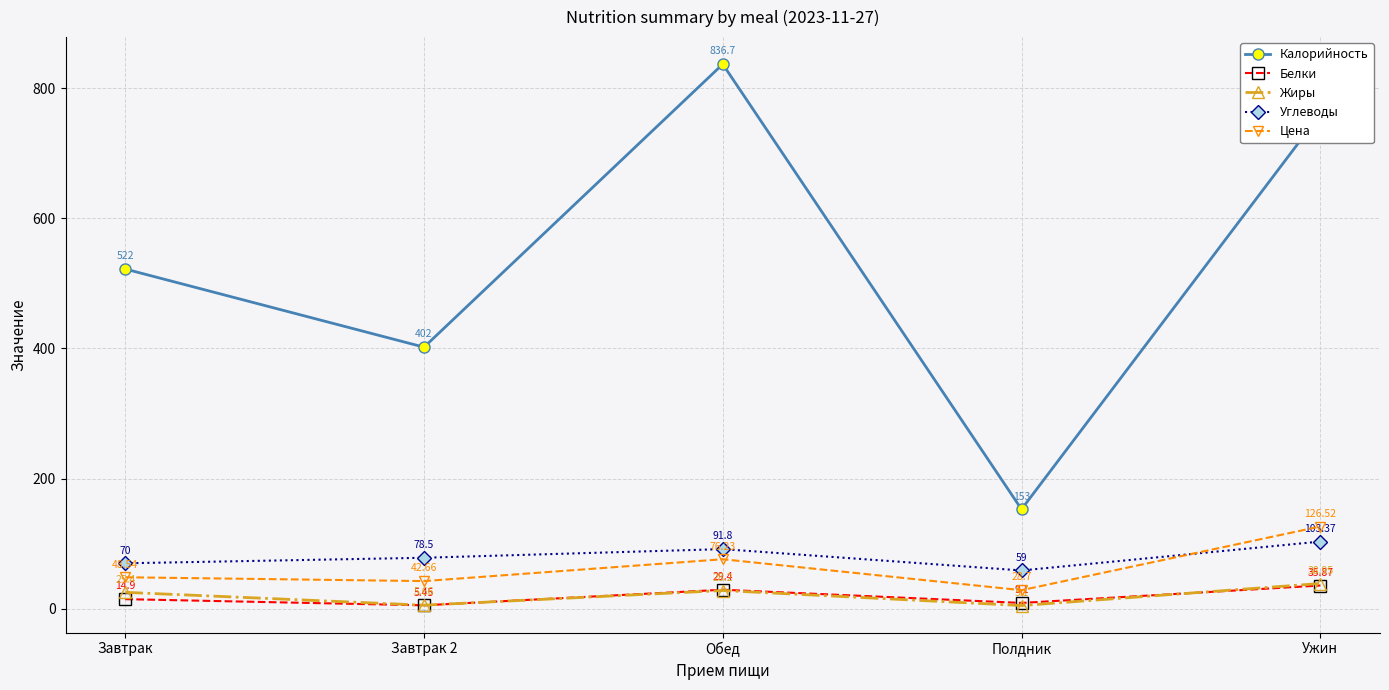

What is the maximum value for Белки?

35.9